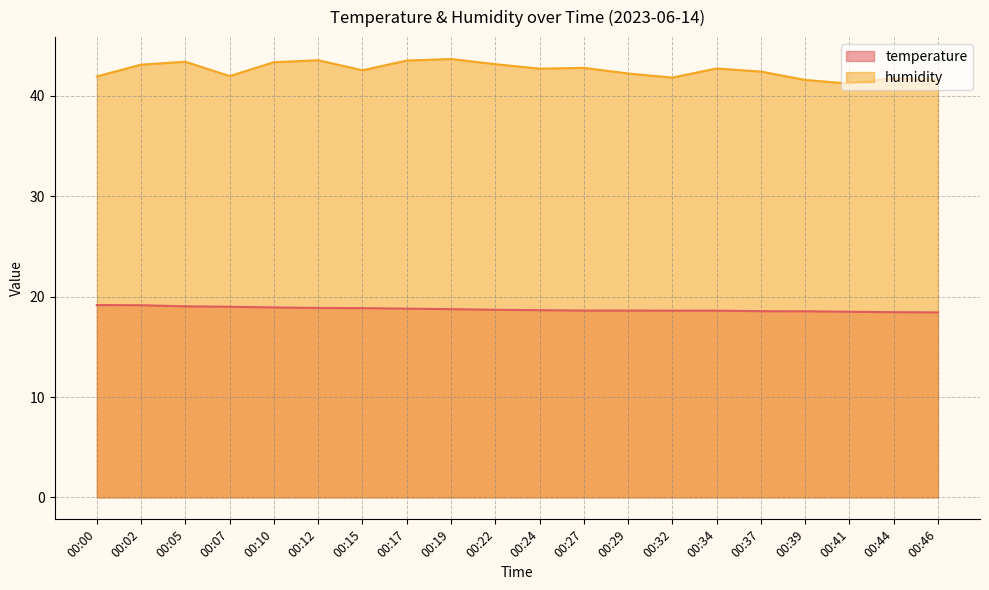

What value does the humidity series have at 00:22?

43.1